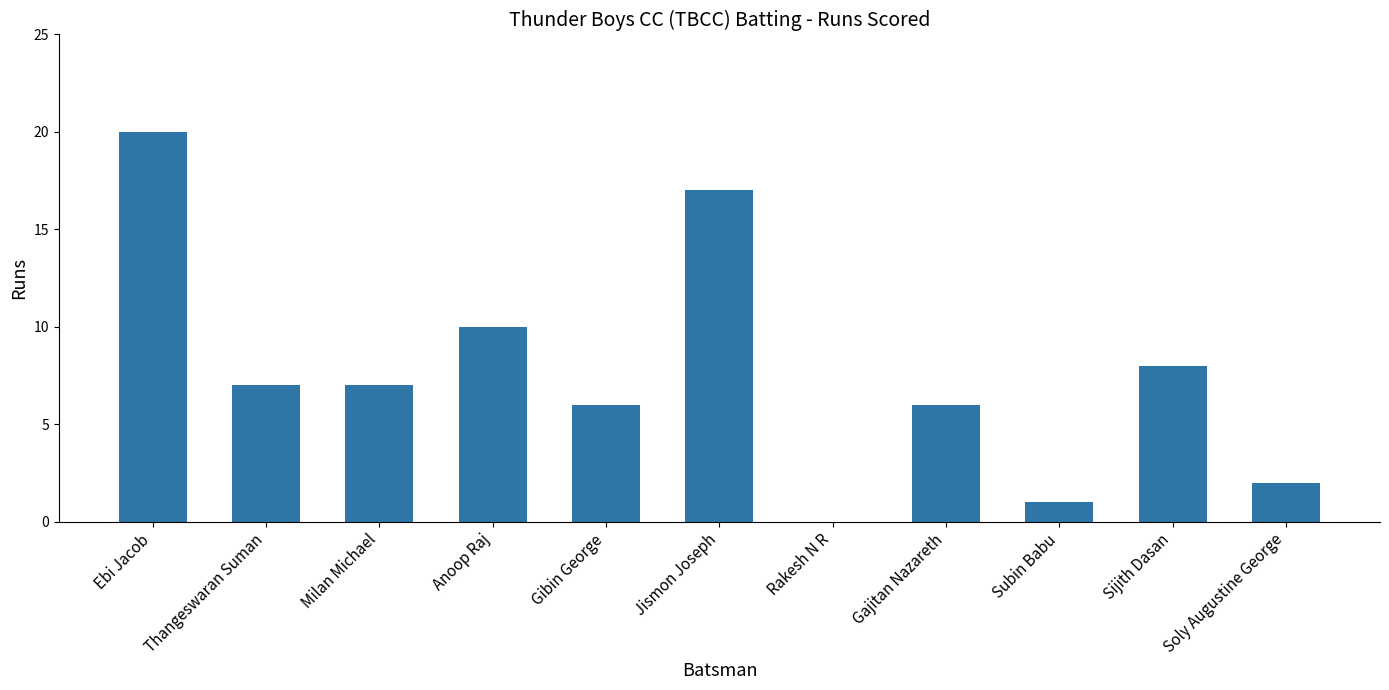

Is it true that the value at Soly Augustine George is 2?

True